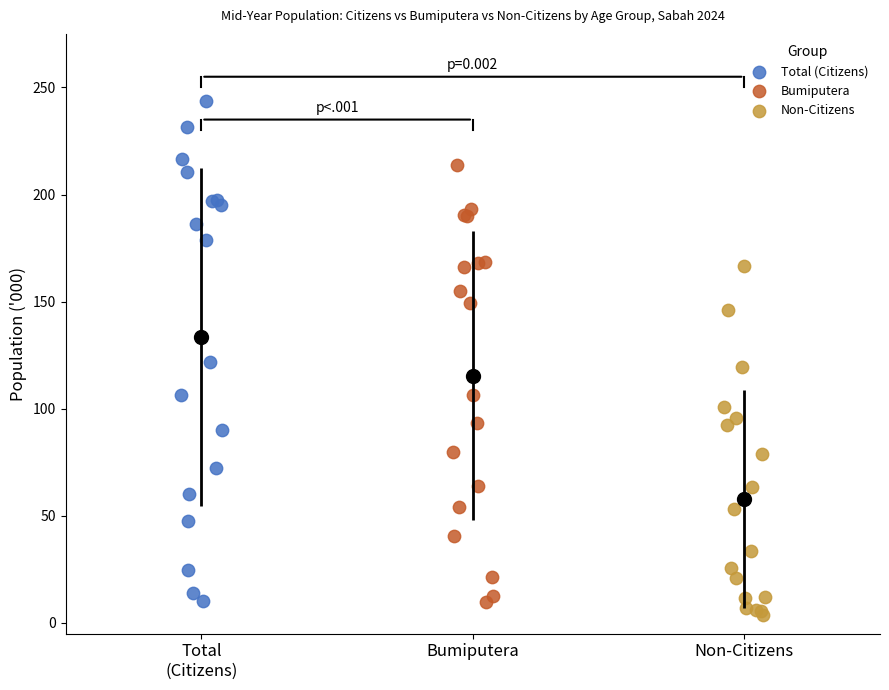

What are all the series names shown in the legend?

Total (Citizens), Bumiputera, Non-Citizens